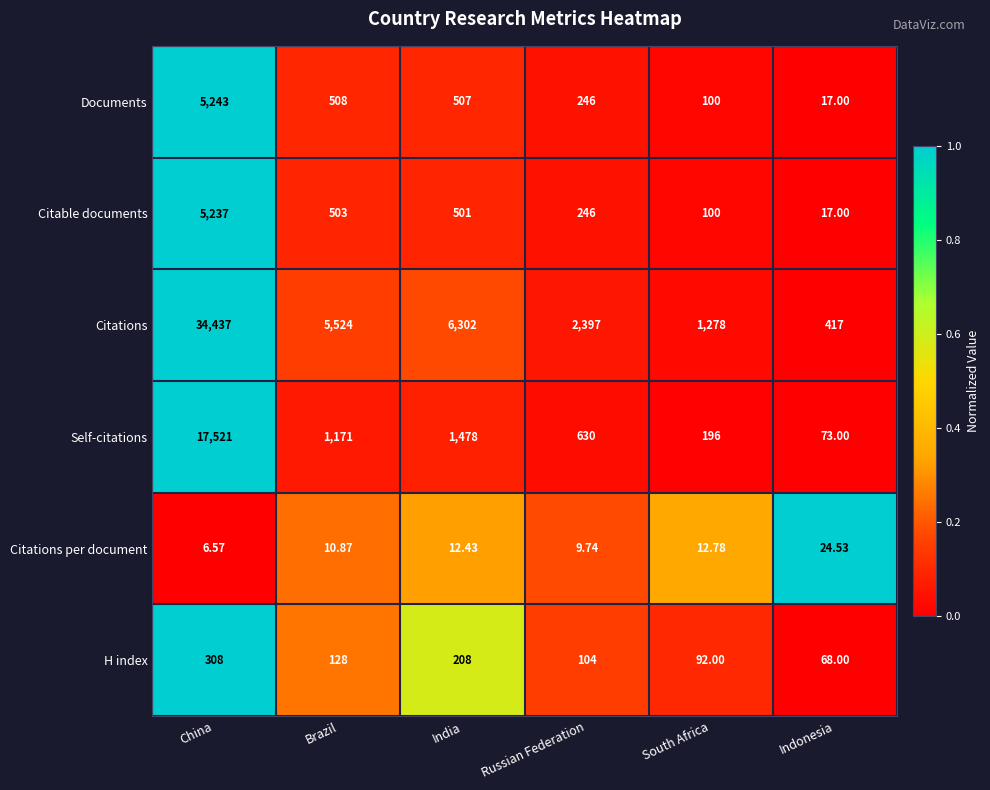

Which label corresponds to the smallest value in the chart?

China